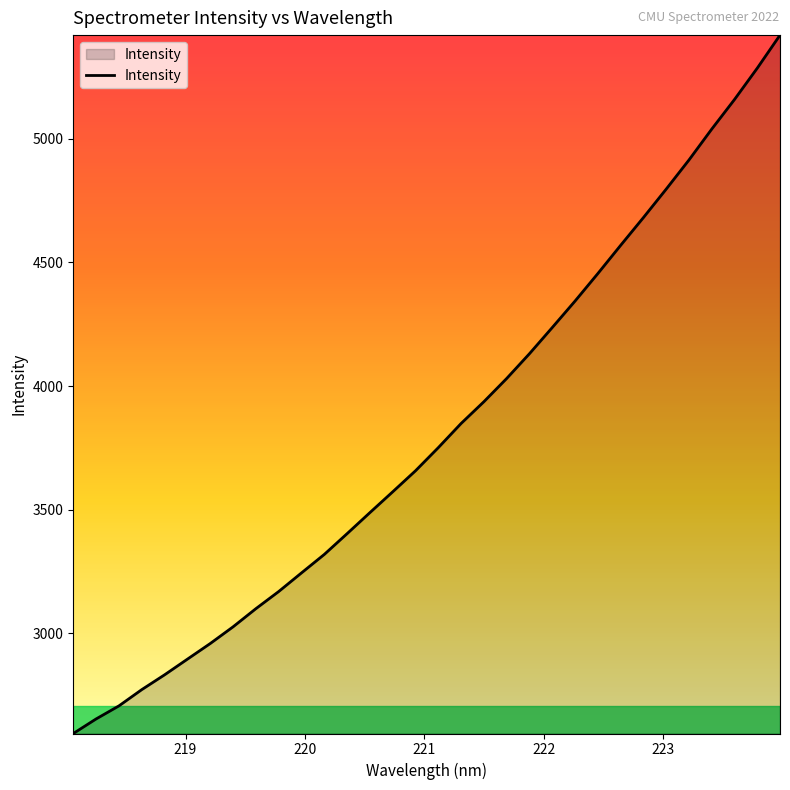

What is the difference between the maximum and minimum values?

2825.3